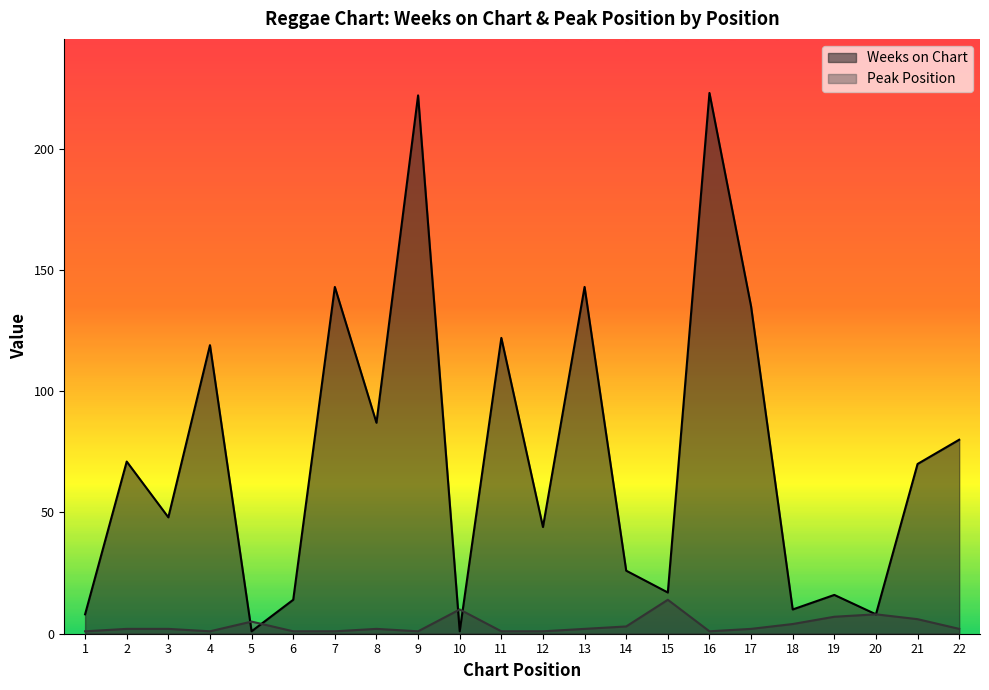

Reading right to left, extract all data points from this chart.

Weeks on Chart: 80	70	8	16	10	135	223	17	26	143	44	122	1	222	87	143	14	1	119	48	71	8
Peak Position: 2	6	8	7	4	2	1	14	3	2	1	1	10	1	2	1	1	5	1	2	2	1